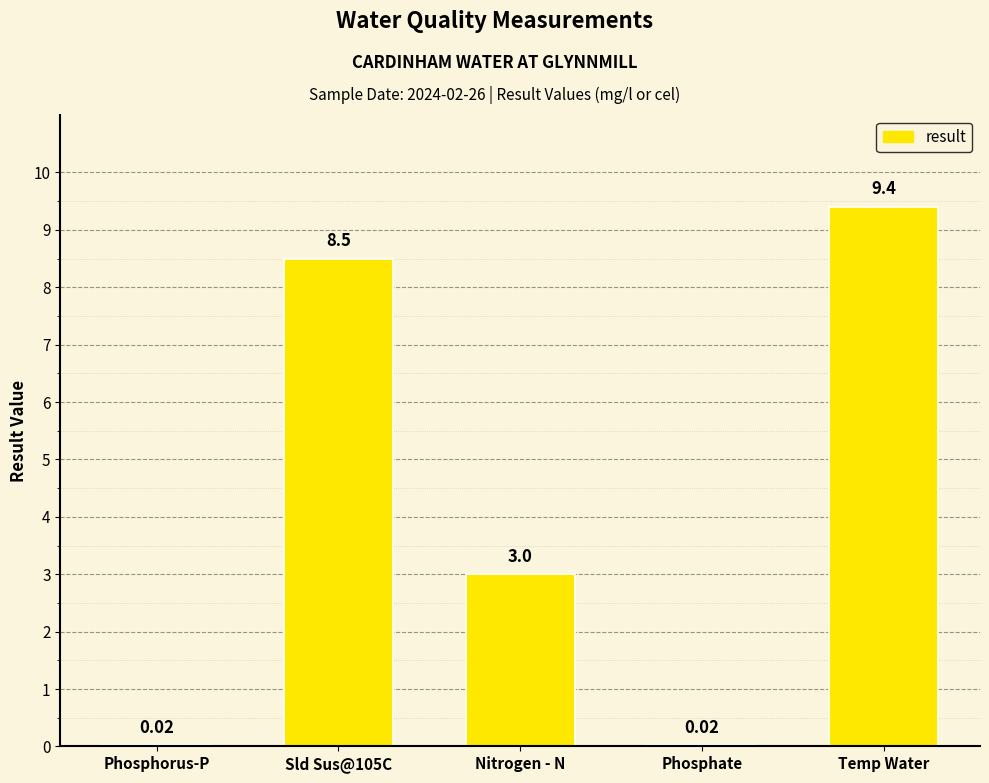

What is the change in value from Nitrogen - N to Temp Water?

+6.4